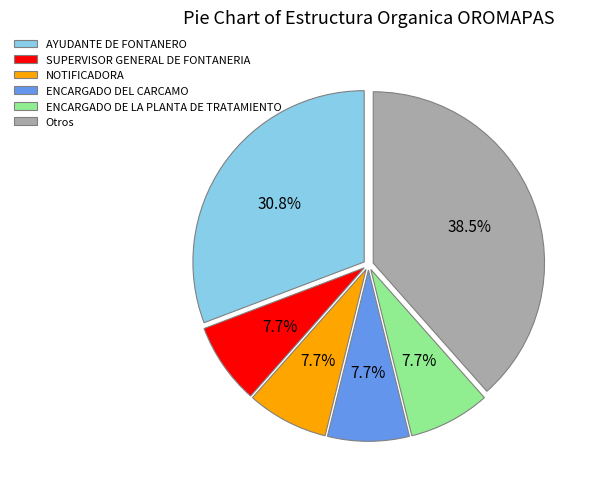

What portion of the pie excludes NOTIFICADORA?

92.3%